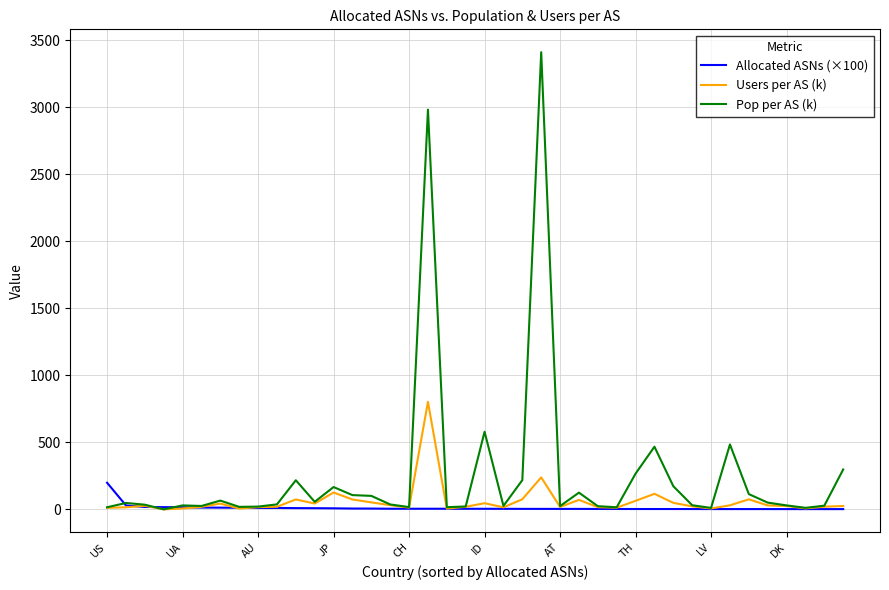

Rank the series by their maximum value, from lowest to highest.

Allocated ASNs (×100), Users per AS (k), Pop per AS (k)